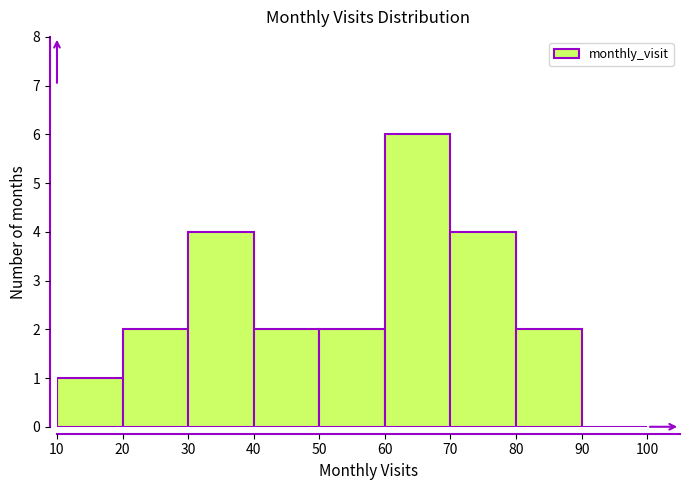

What is the height of the bar covering 20 to 30 on the x-axis? The values are not printed on the chart, so give them approximately, as read against the axis.

2